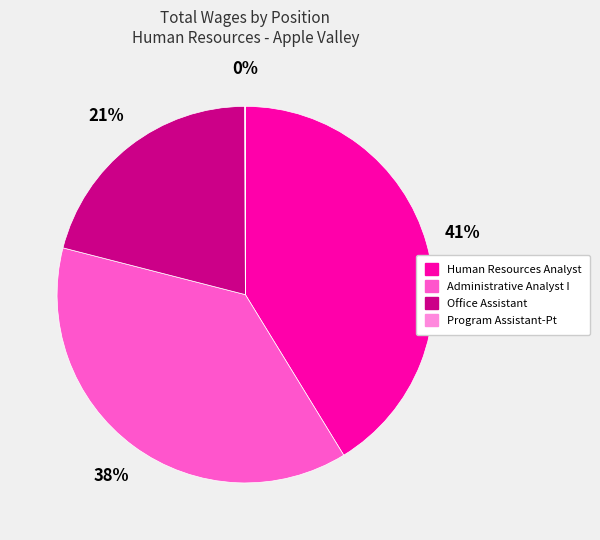

Is there any slice that represents more than half of the pie?

No